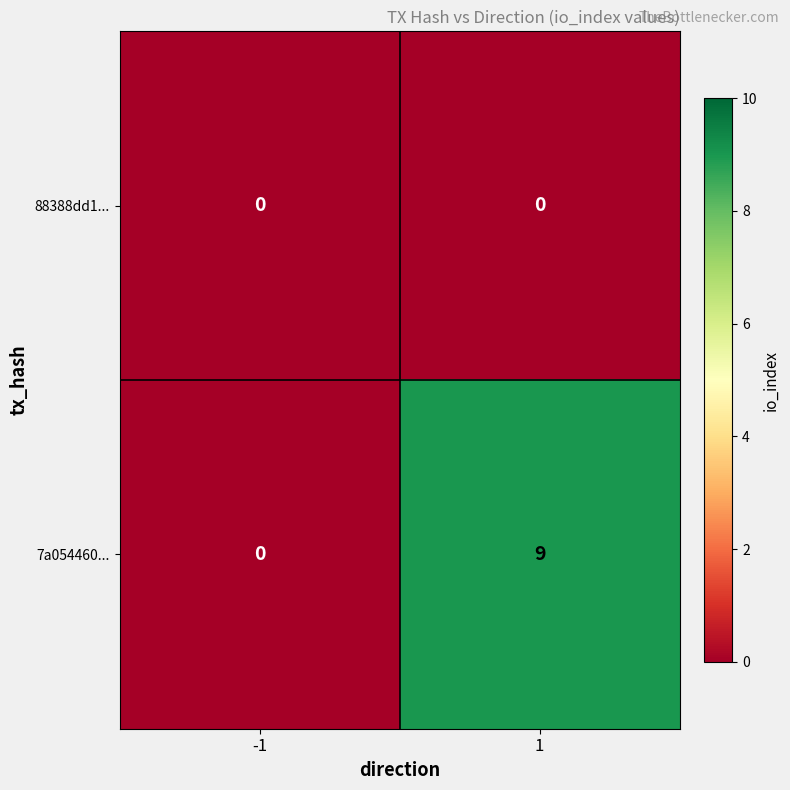

Reading right to left, transcribe all the data shown in this chart.

88388dd1...: 1=0	-1=0
7a054460...: 1=9	-1=0